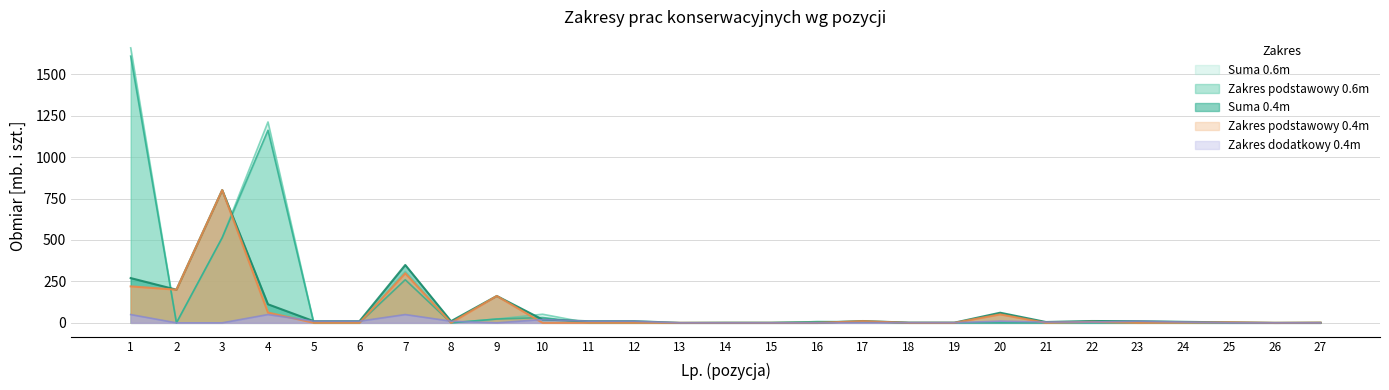

Is it true that Zakres podstawowy 0.6m equals 1162 at 4?

True